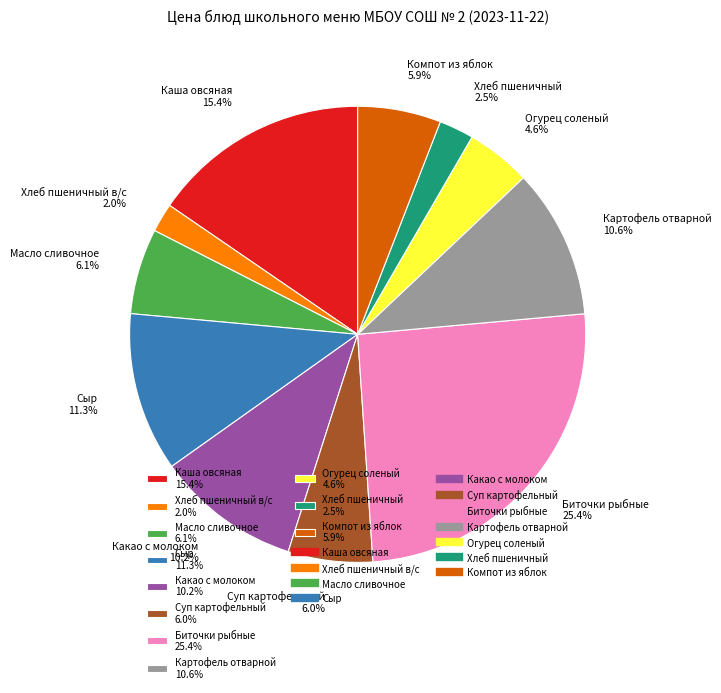

Does Хлеб пшеничный 2.5% represent more than half of the total?

No